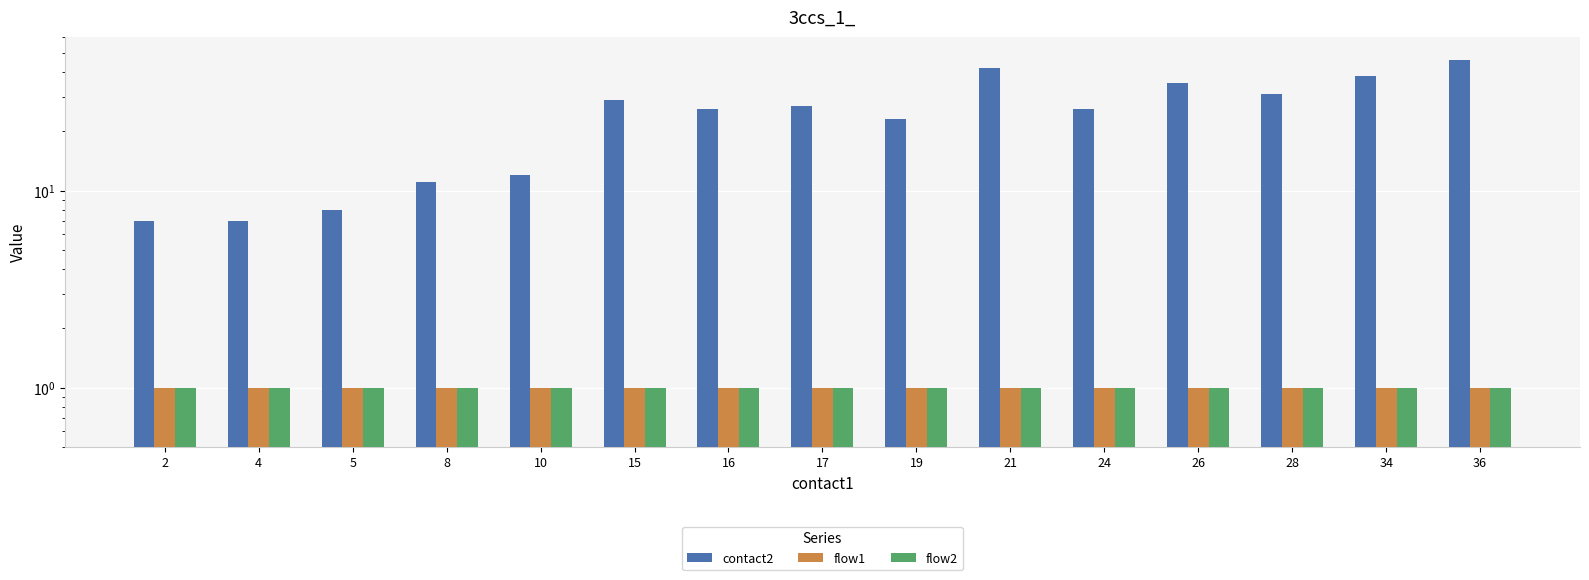

What is the value of the contact2 bar at the 4th from the left?

11